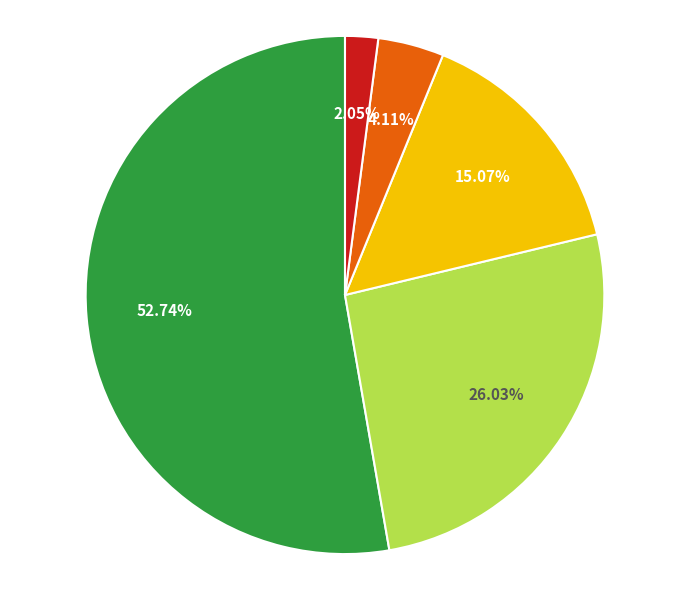

Is there any slice that represents more than half of the pie?

Yes